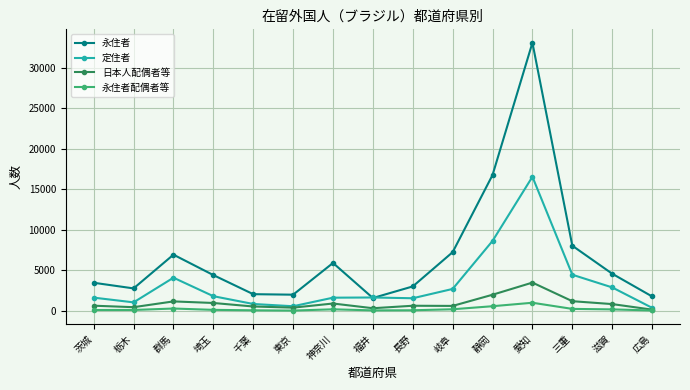

The 永住者配偶者等 series shows 221 at 三重. True or false?

True